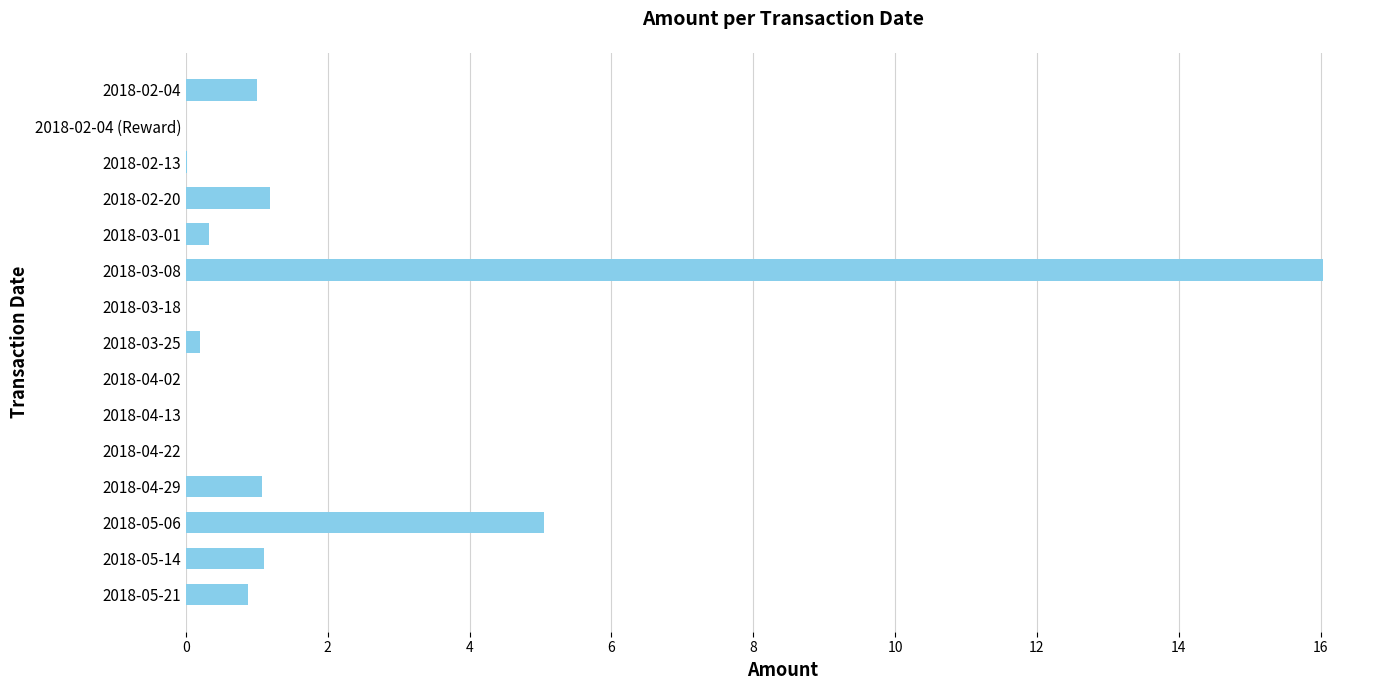

How many distinct data groups are displayed?

1